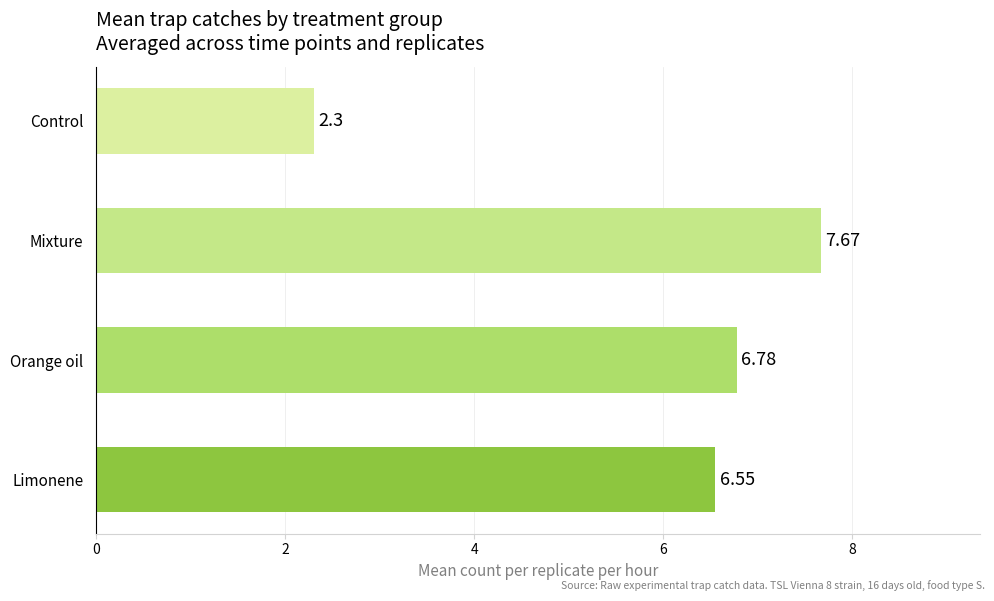

At which label is the value closest to 4?

Control